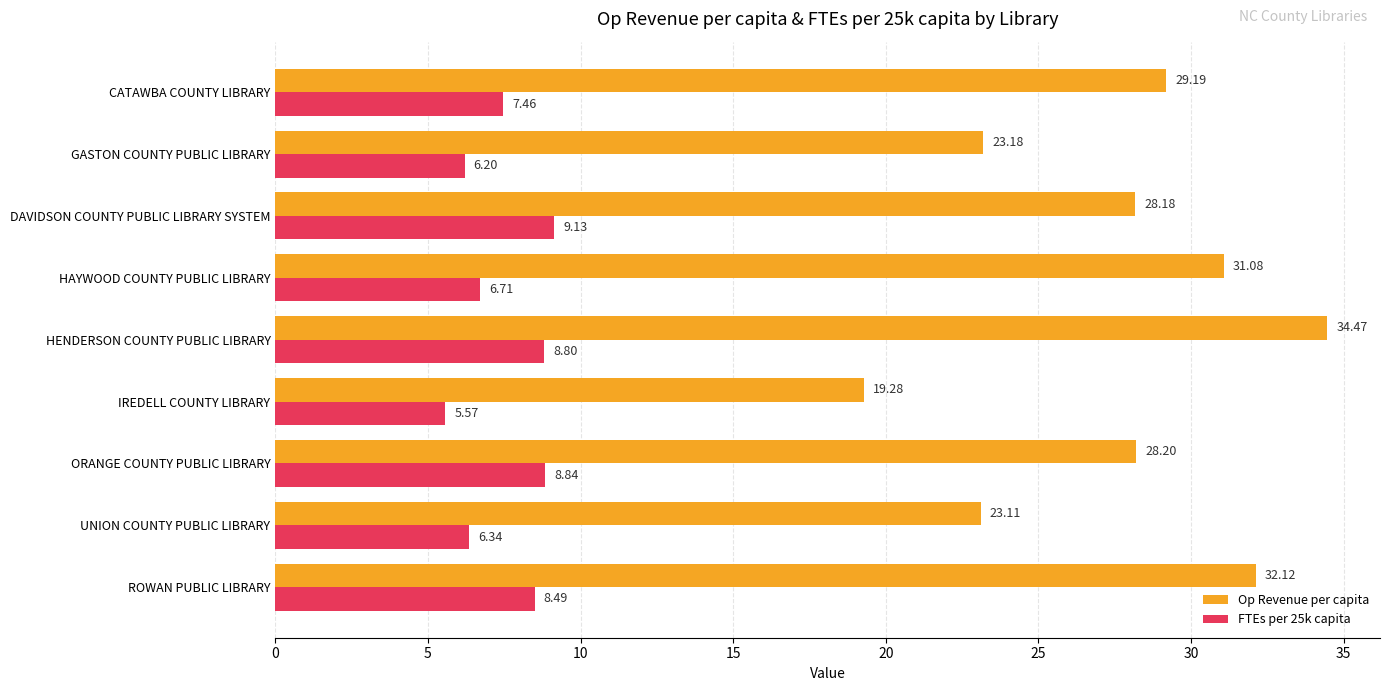

Where is FTEs per 25k capita nearest to the value 7?

HAYWOOD COUNTY PUBLIC LIBRARY